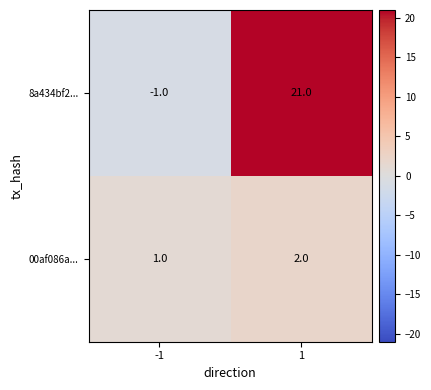

What is the difference between the 8a434bf2... values at 1 and -1?

22